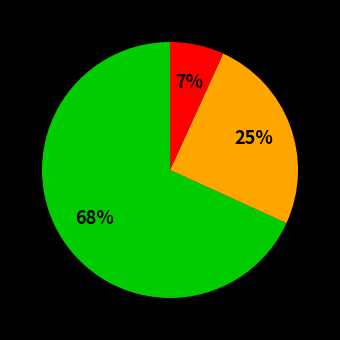

Does any single category account for the majority?

Yes